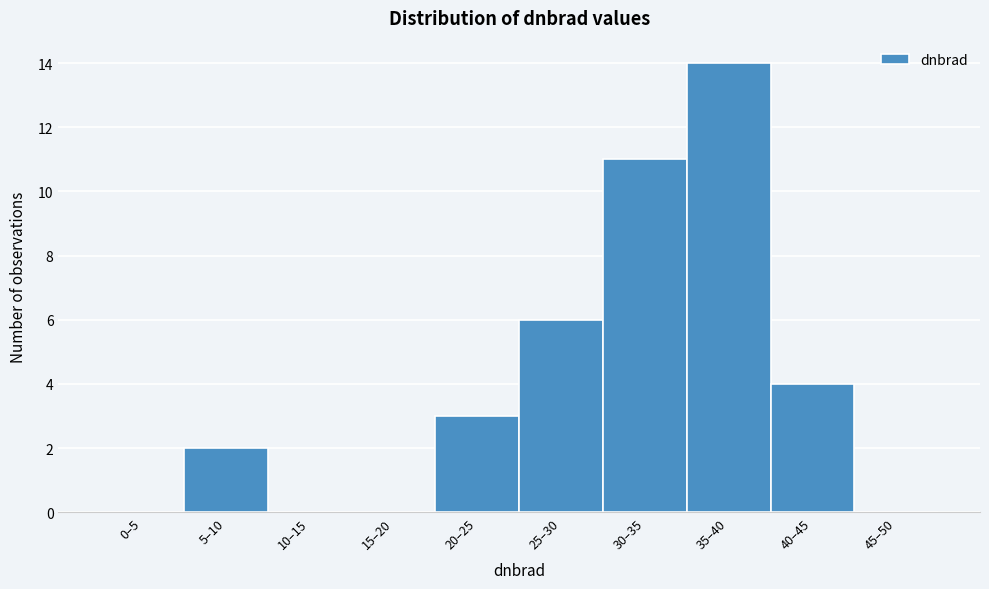

Reading left to right, list all the values displayed in this chart.

0–5=0	5–10=2	10–15=0	15–20=0	20–25=3	25–30=6	30–35=11	35–40=14	40–45=4	45–50=0